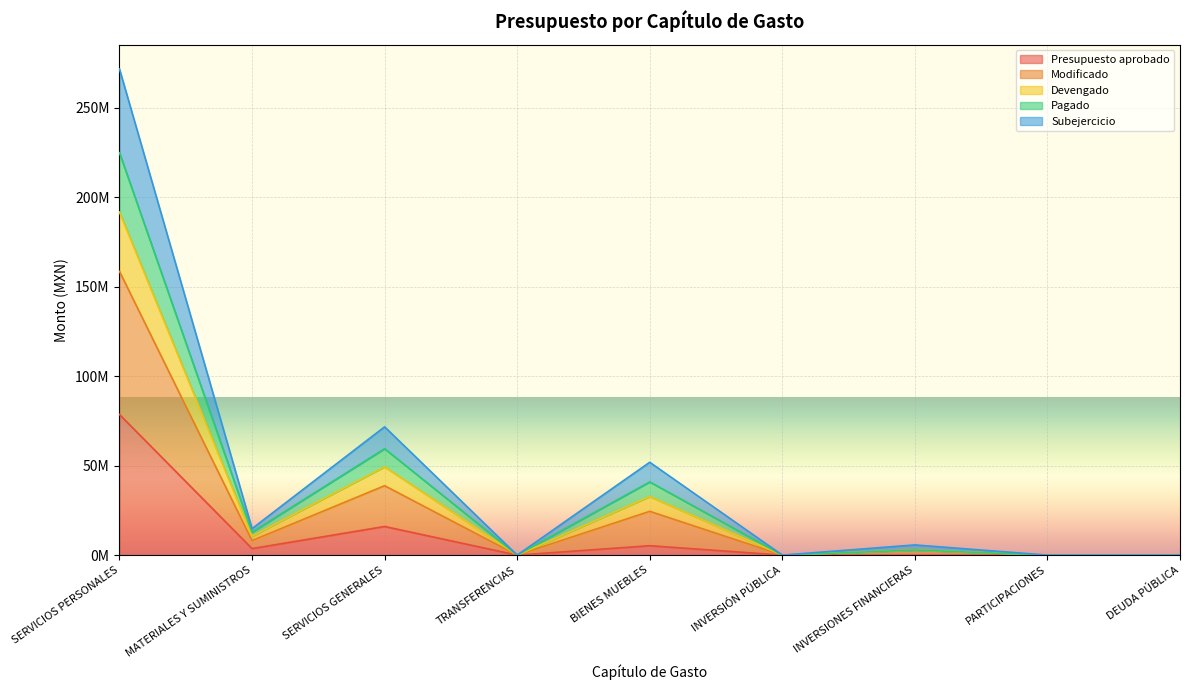

Is it true that Modificado equals 91862251.8 at BIENES MUEBLES?

False